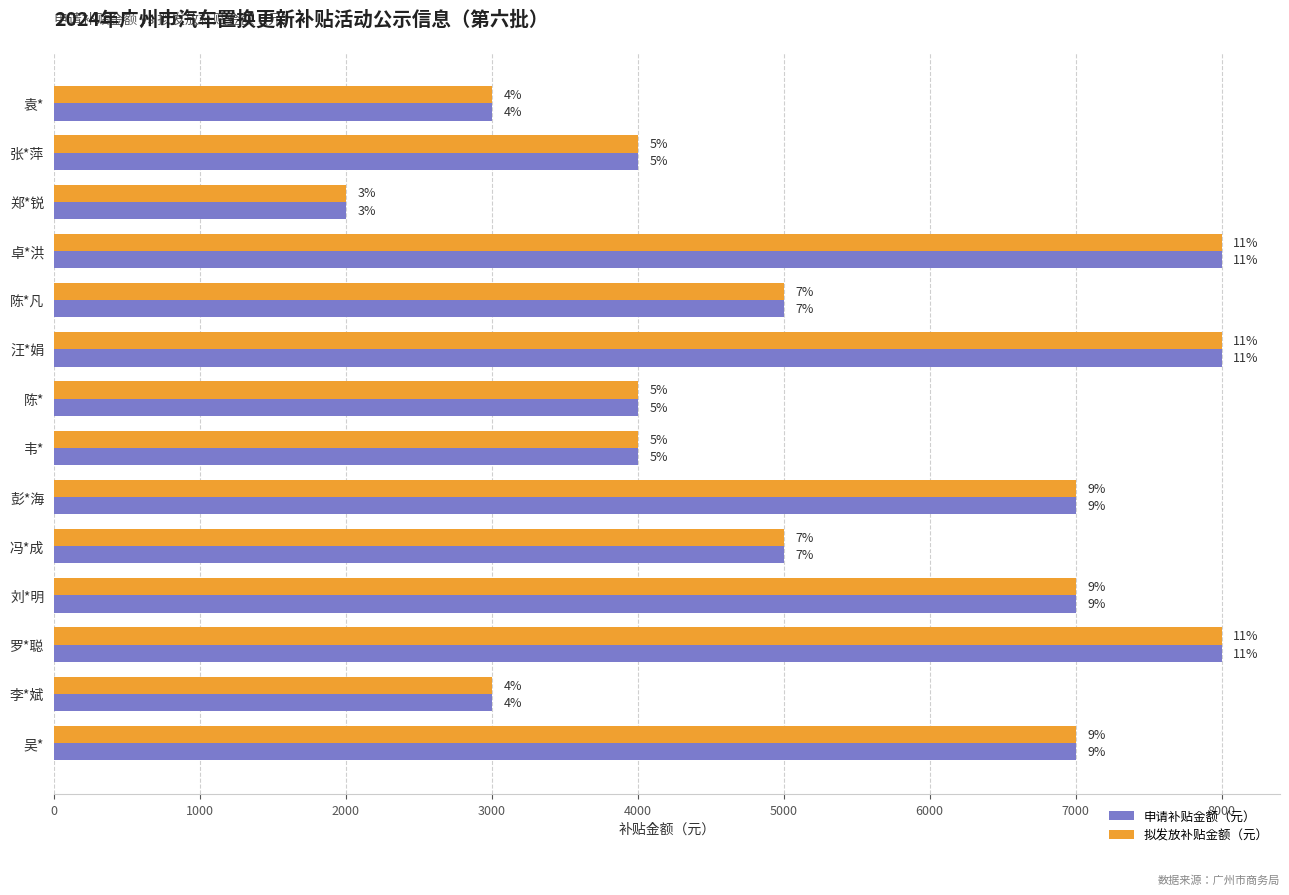

Which series has the largest range (max minus min)?

申请补贴金额（元）